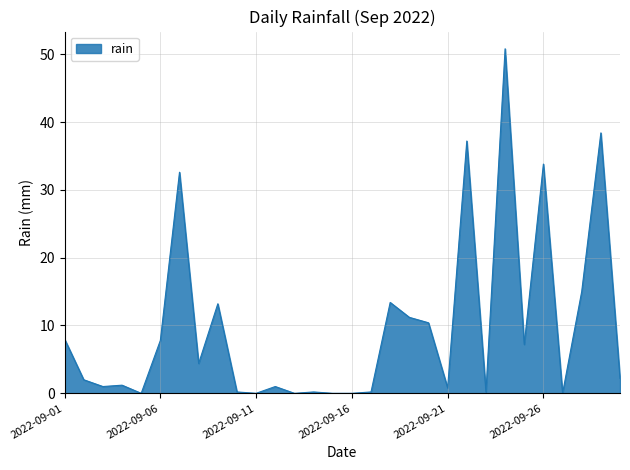

What is the maximum value shown in the chart?

50.8